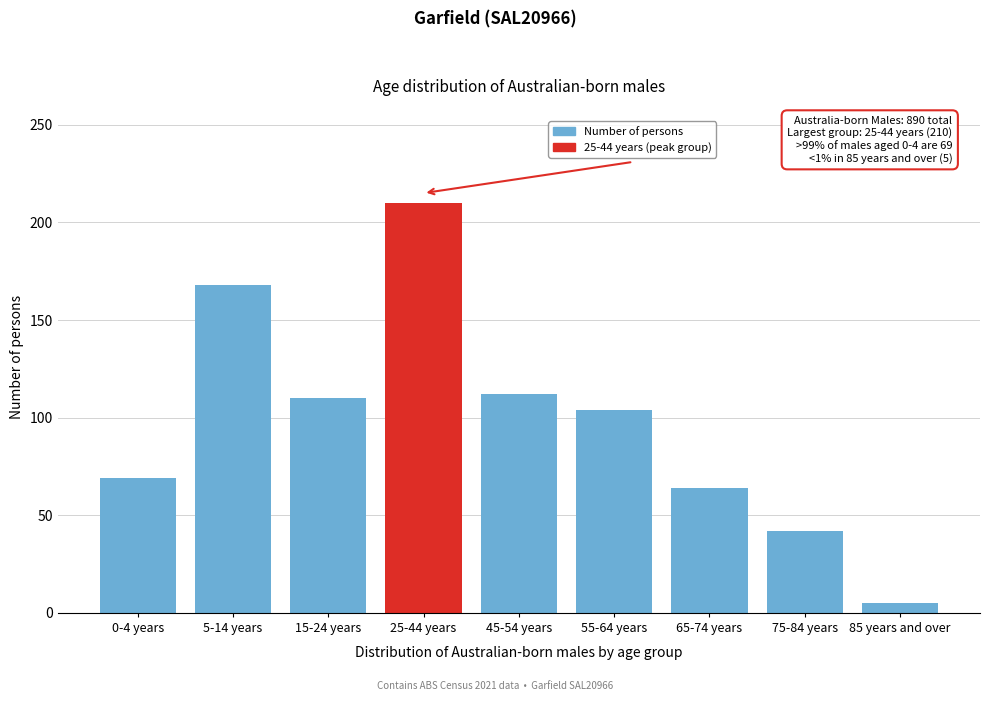

Reading right to left, extract all data points from this chart.

5	42	64	104	112	210	110	168	69